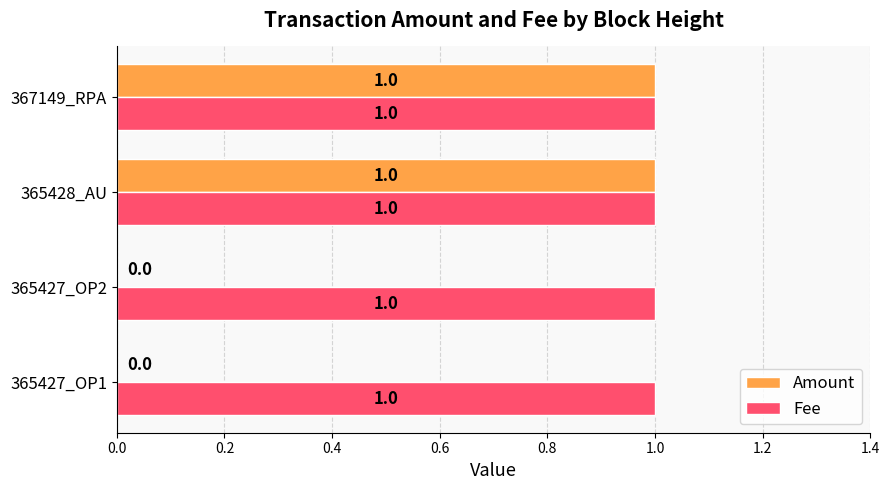

The value of Fee at 367149_RPA is 1. True or false?

True